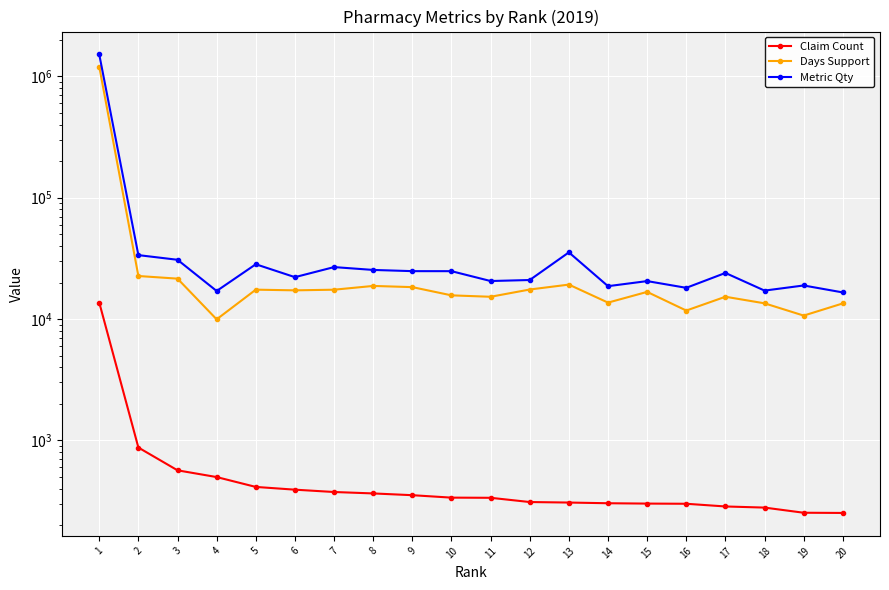

What is the total value across all series at 10?

40806.5